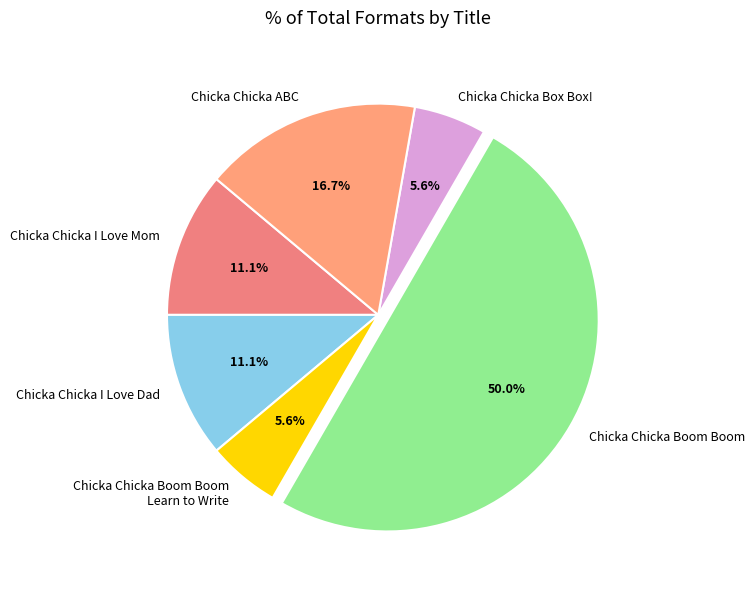

What is the ratio of the value at Chicka Chicka I Love Mom to the value at Chicka Chicka Boom Boom?

0.2